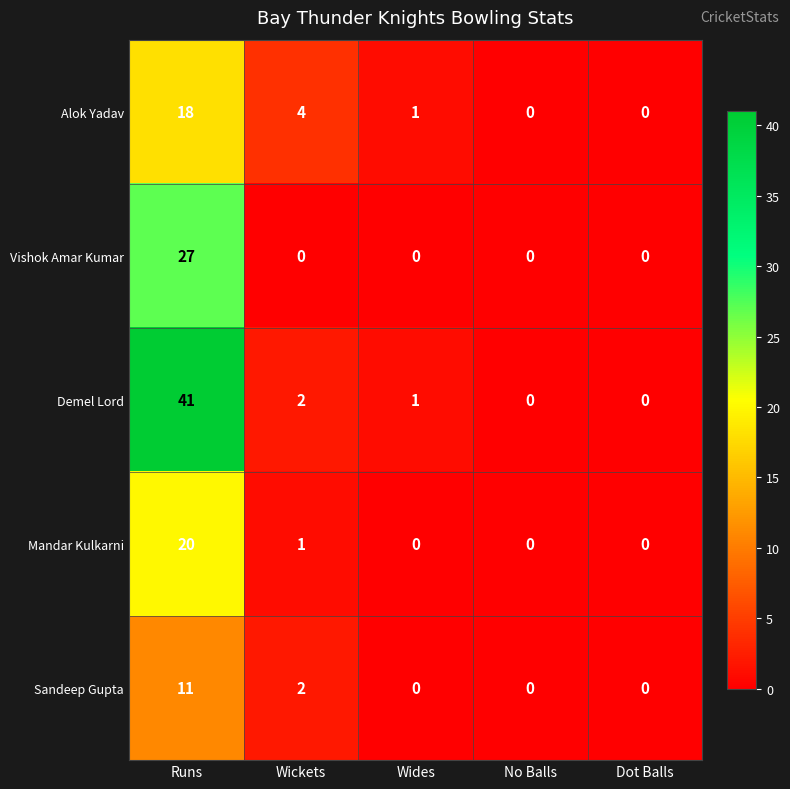

What is the difference between the Demel Lord values at Wickets and Runs?

39